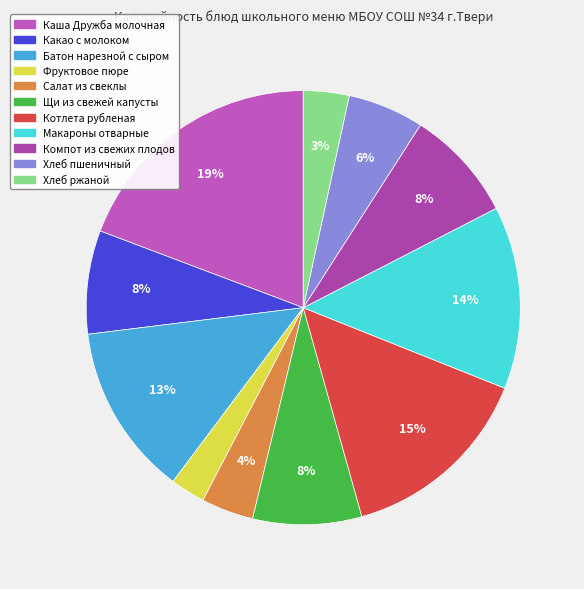

Rank the categories by value from lowest to highest.

Фруктовое пюре, Хлеб ржаной, Салат из свеклы, Хлеб пшеничный, Какао с молоком, Щи из свежей капусты, Компот из свежих плодов, Батон нарезной с сыром, Макароны отварные, Котлета рубленая, Каша Дружба молочная